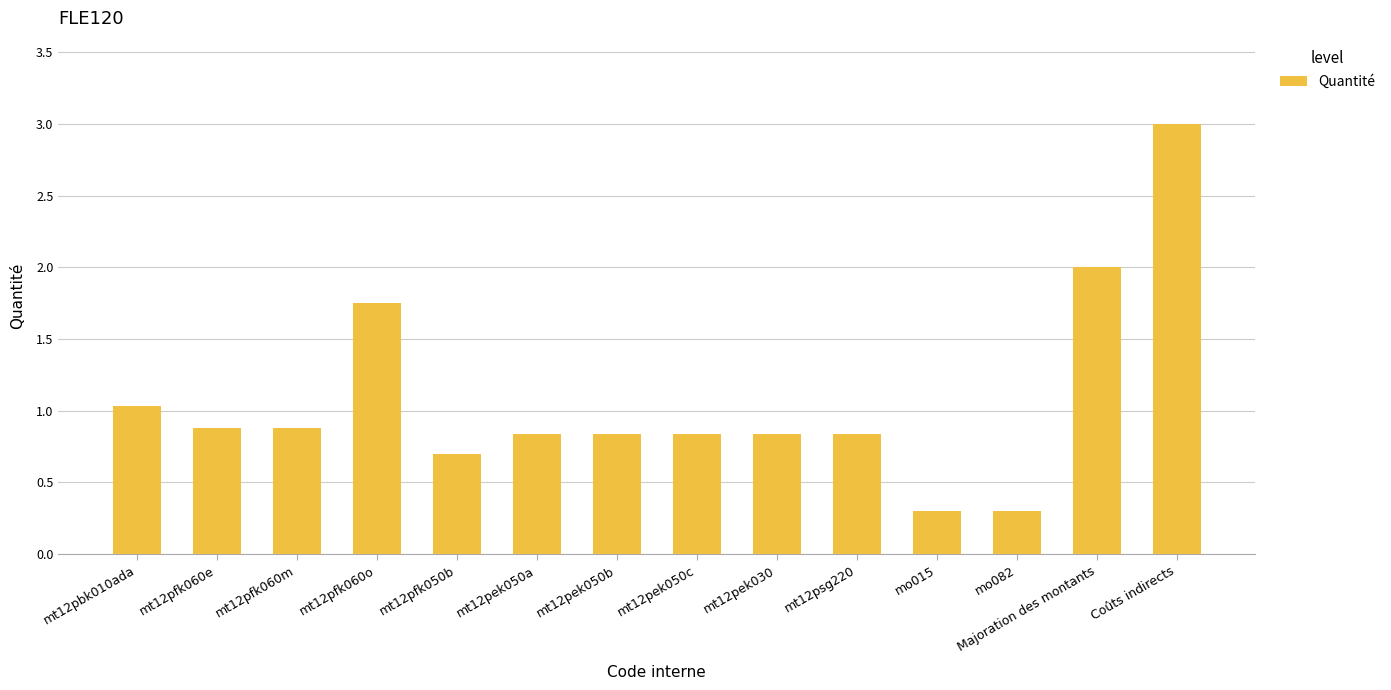

What is the value of the 11th bar from the left?

0.3